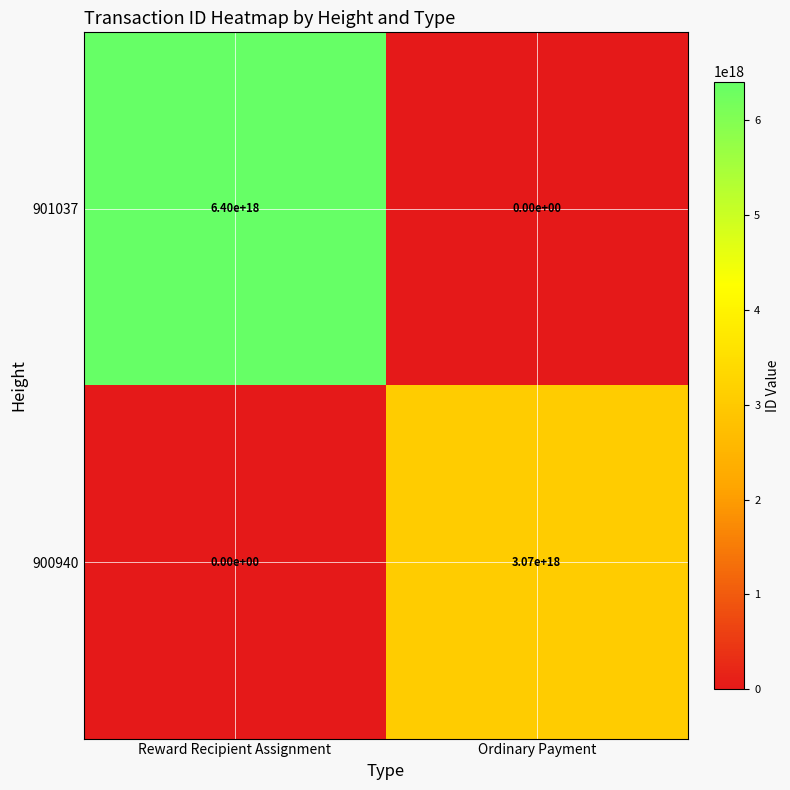

Which series has the widest spread of values?

901037